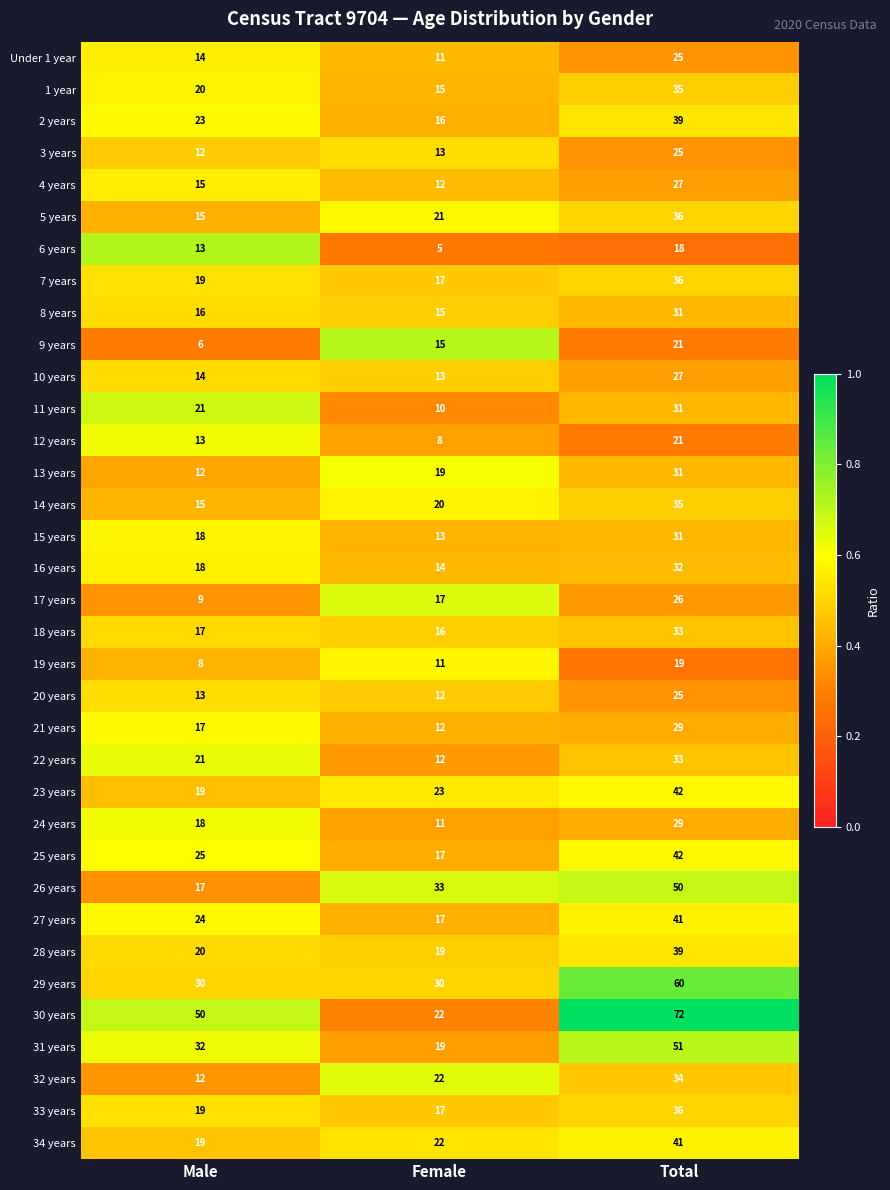

The value of 24 years at Female is 15. True or false?

False